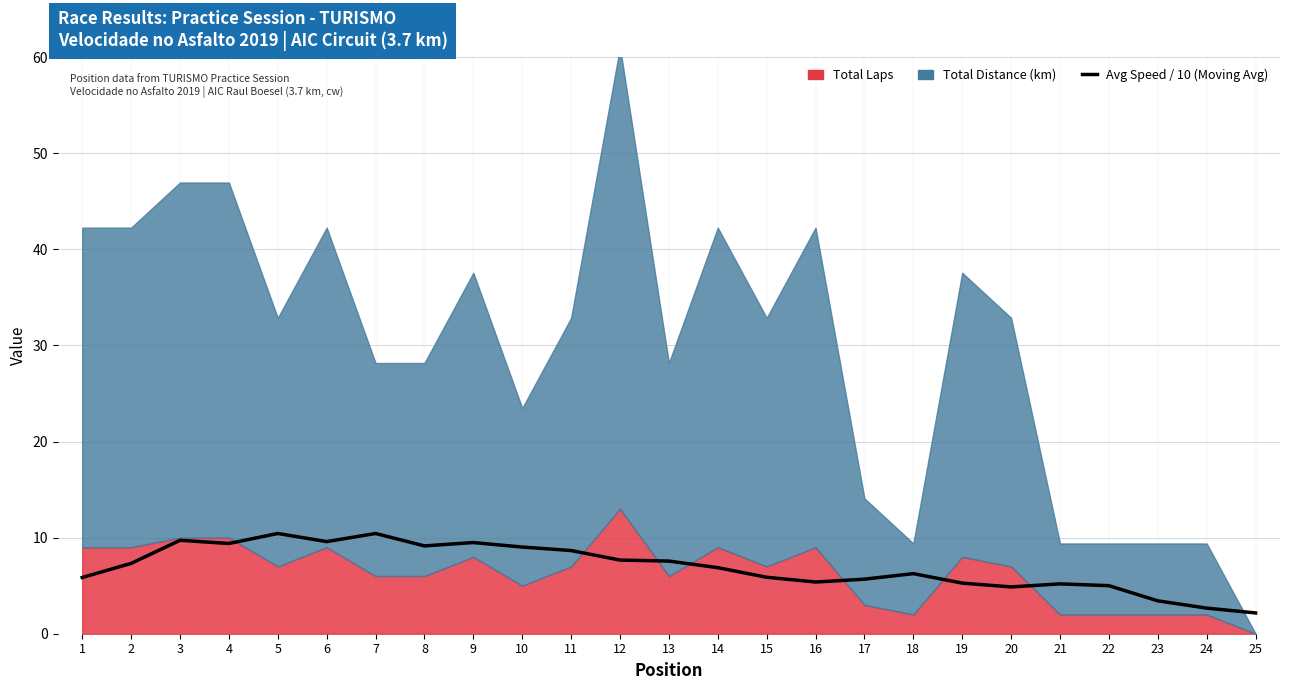

What is the value of the 7th point from the left?

10.4